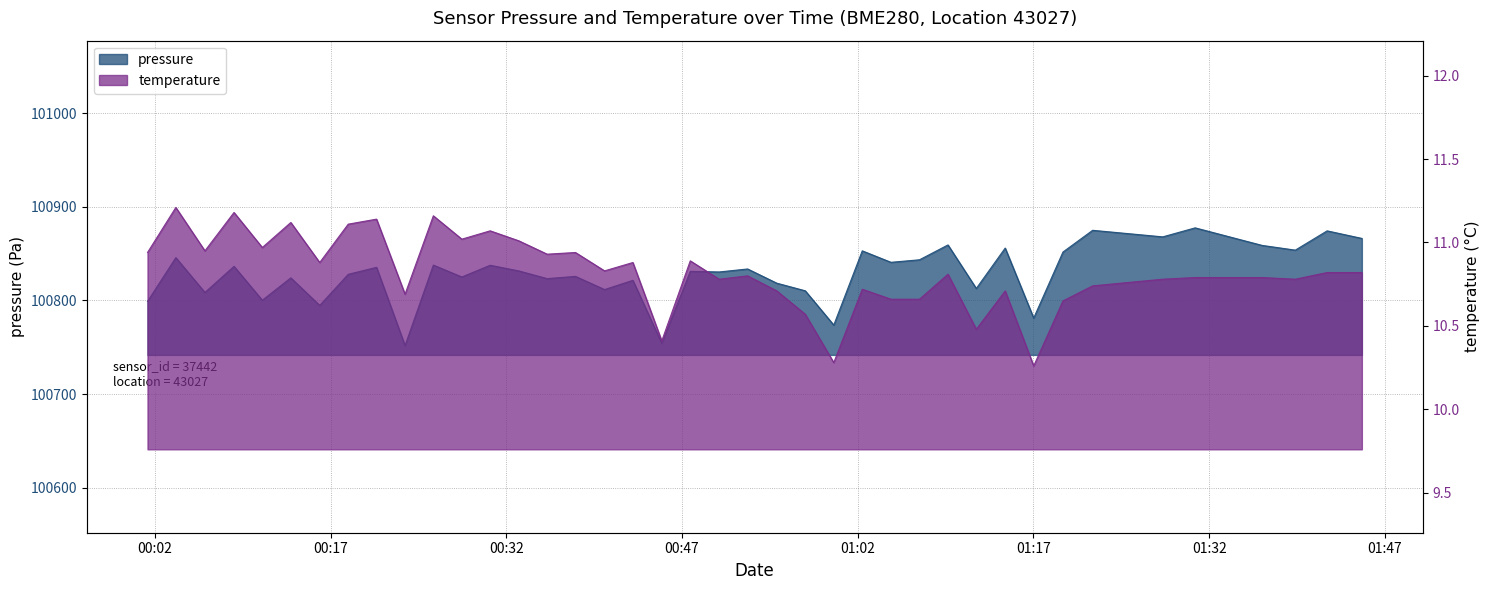

What is the average value of the pressure series?

100829.1